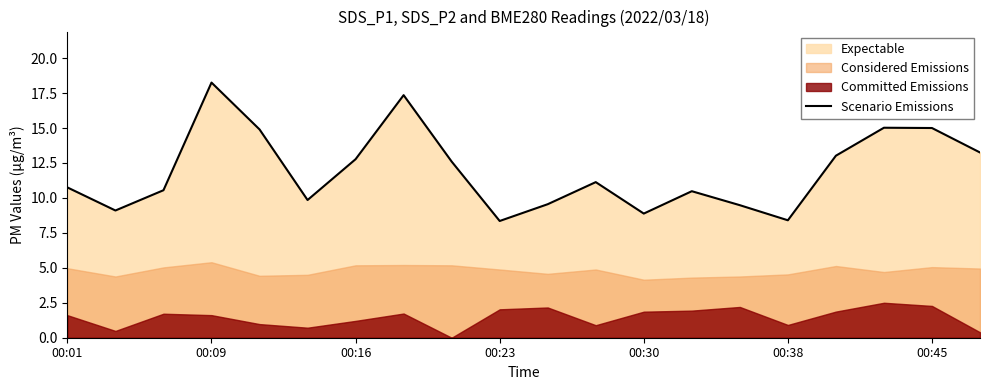

What is the sum of the values at 19 and 14?

22.7